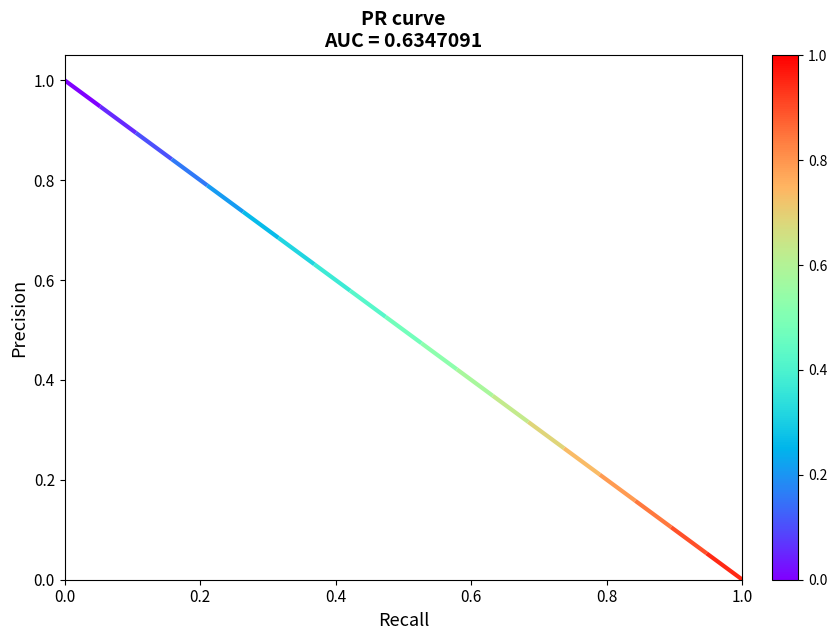

How many series are shown in this chart?

1